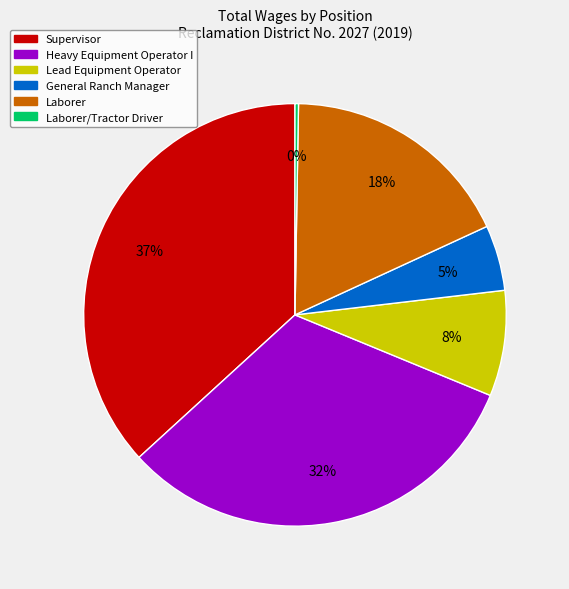

To the nearest percent, what is the average slice percentage?

17%